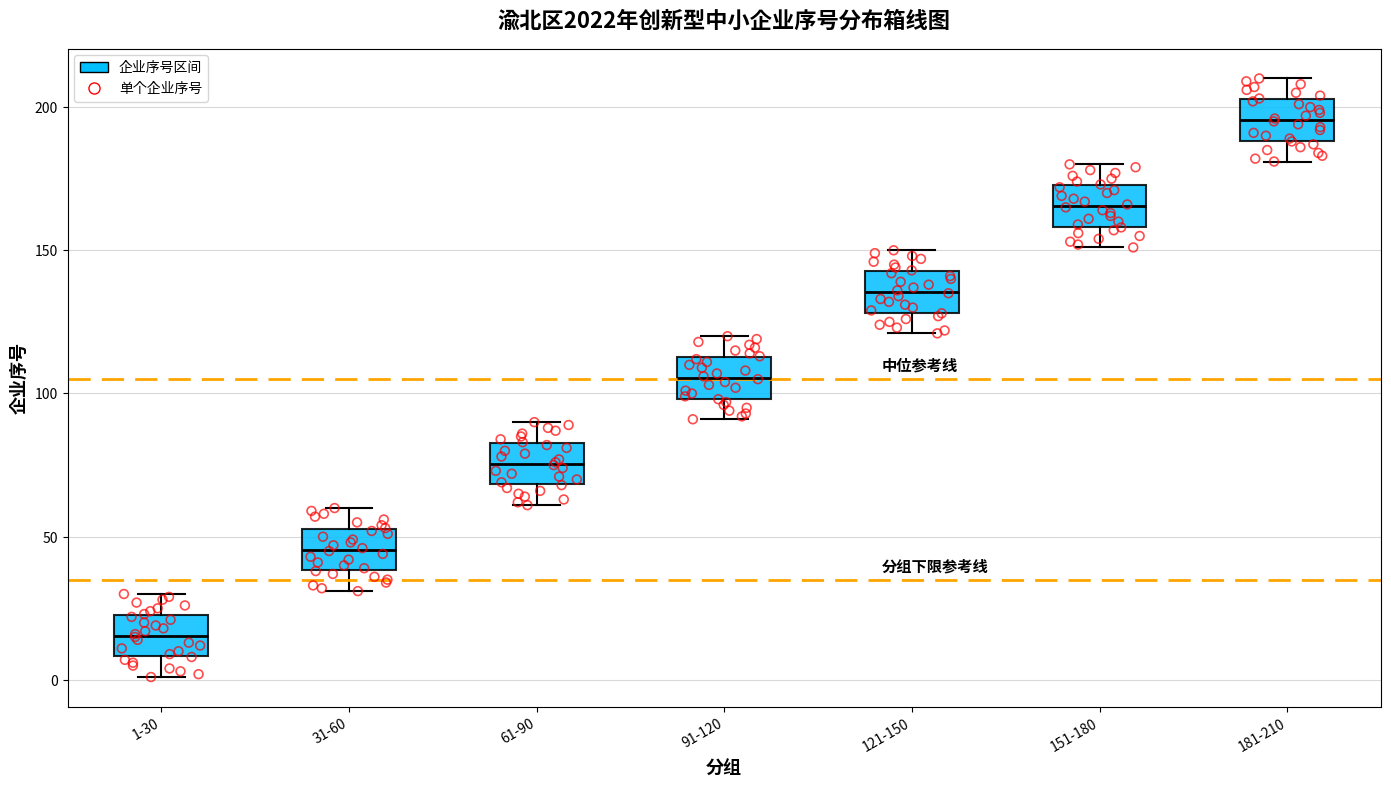

Which box's median line is the highest?

181-210